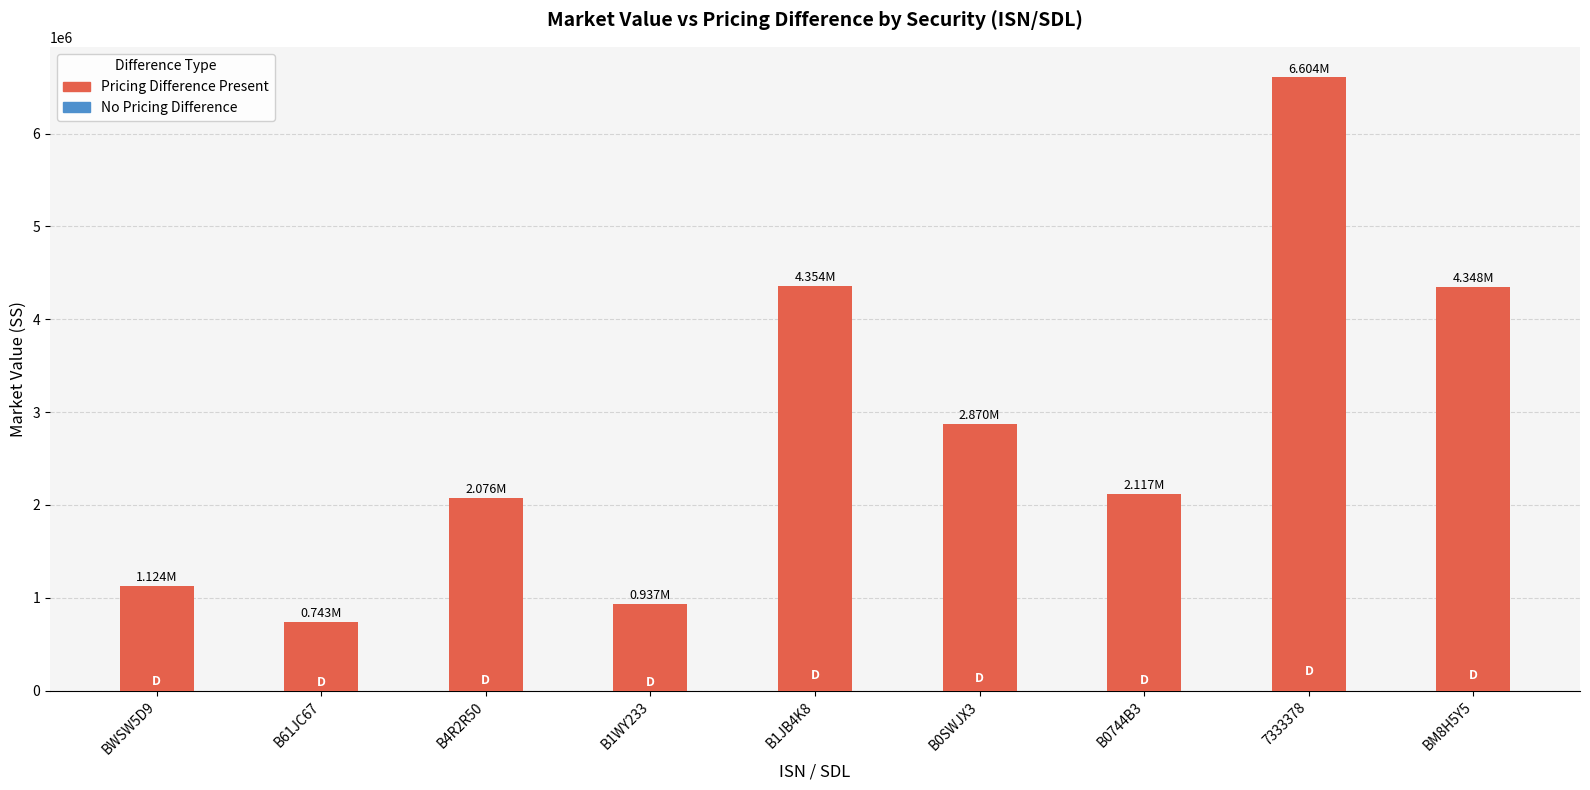

Reading left to right, transcribe all the data shown in this chart.

Pricing difference: BWSW5D9=1030.3	B61JC67=680.7	B4R2R50=2063.3	B1WY233=204.4	B1JB4K8=4201.3	B0SWJX3=626.4	B0744B3=461.9	7333378=6564.4	BM8H5Y5=4195.5
Market Value Diff (SS): BWSW5D9=1124147.0	B61JC67=742753.2	B4R2R50=2075644.9	B1WY233=936596.4	B1JB4K8=4353749.3	B0SWJX3=2870335.5	B0744B3=2116659.6	7333378=6603809.3	BM8H5Y5=4347702.2